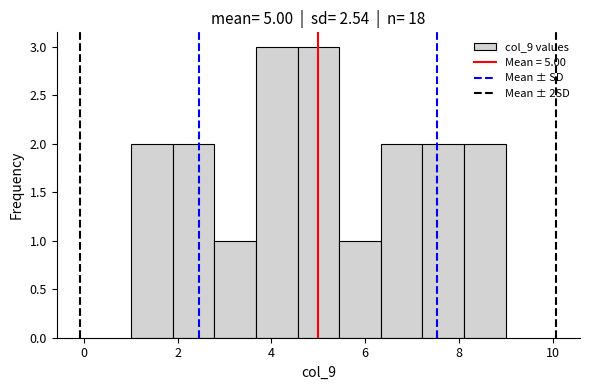

Reading left to right, list every bar in this chart as the range it spans on the x-axis followed by its height. Neither the bar edges nor the heights are printed on the chart, so give them approximately, as read against the axes.

1.0 to 1.8: 2
1.8 to 2.8: 2
2.8 to 3.6: 1
3.6 to 4.6: 3
4.6 to 5.4: 3
5.4 to 6.4: 1
6.4 to 7.2: 2
7.2 to 8.2: 2
8.2 to 9.0: 2